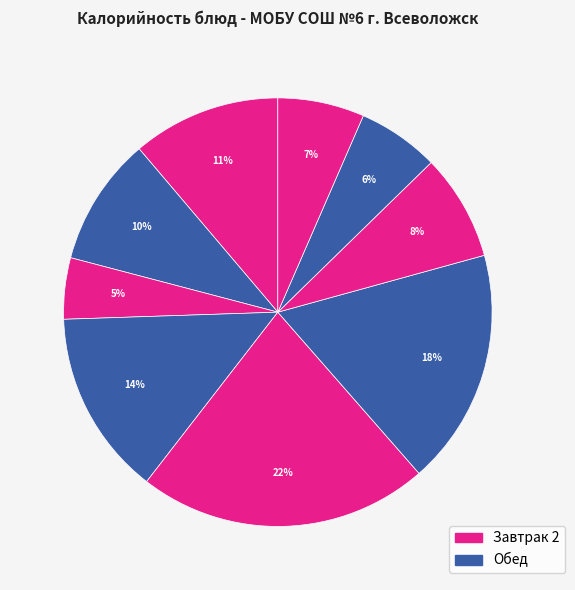

How many slices are in this pie chart?

9